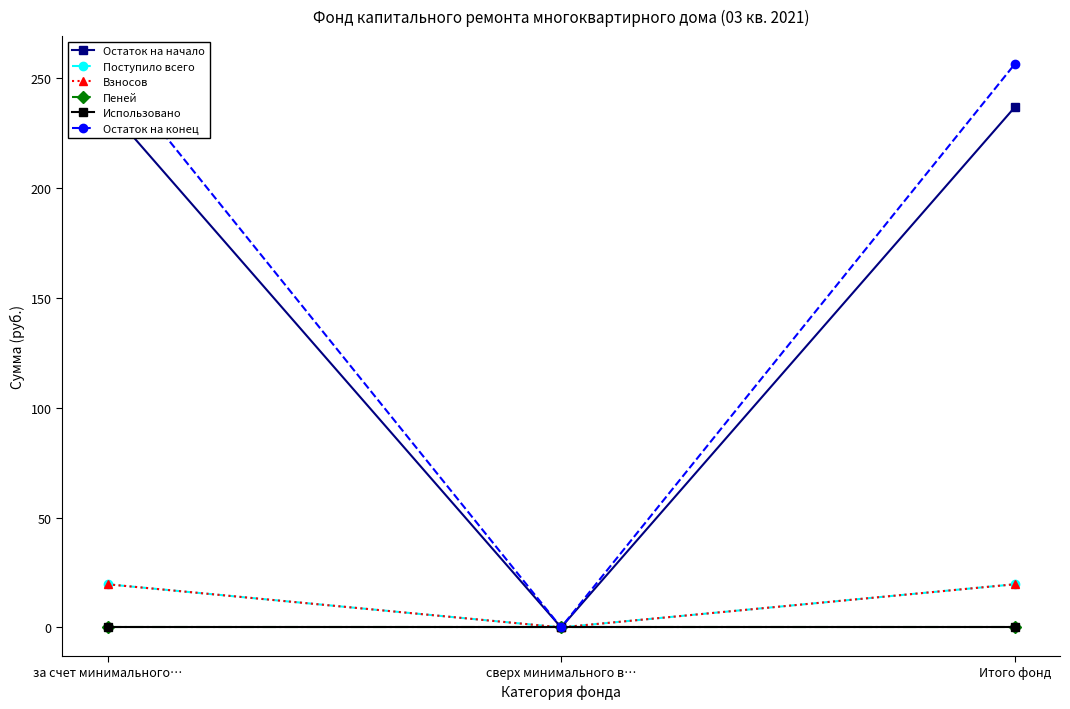

Is the value of Поступило всего at за счет минимального… greater than the value of Использовано at Итого фонд?

Yes